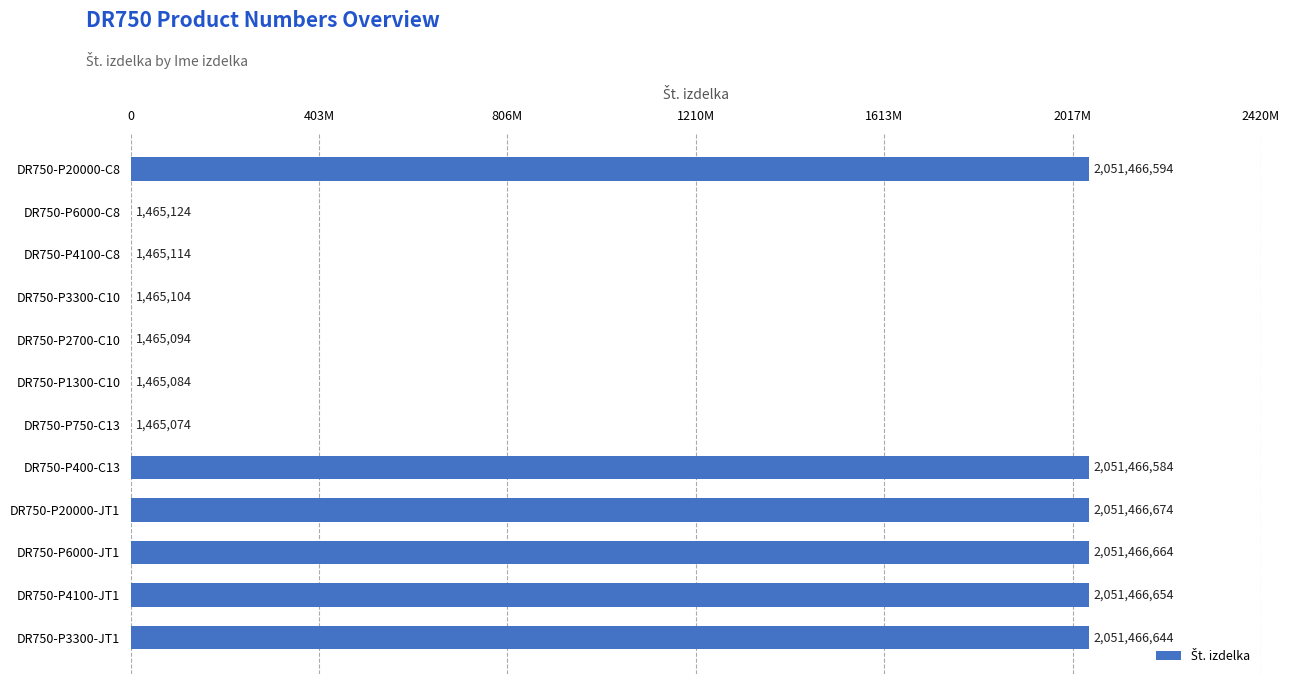

At which label is the value closest to 1026465874?

DR750-P400-C13